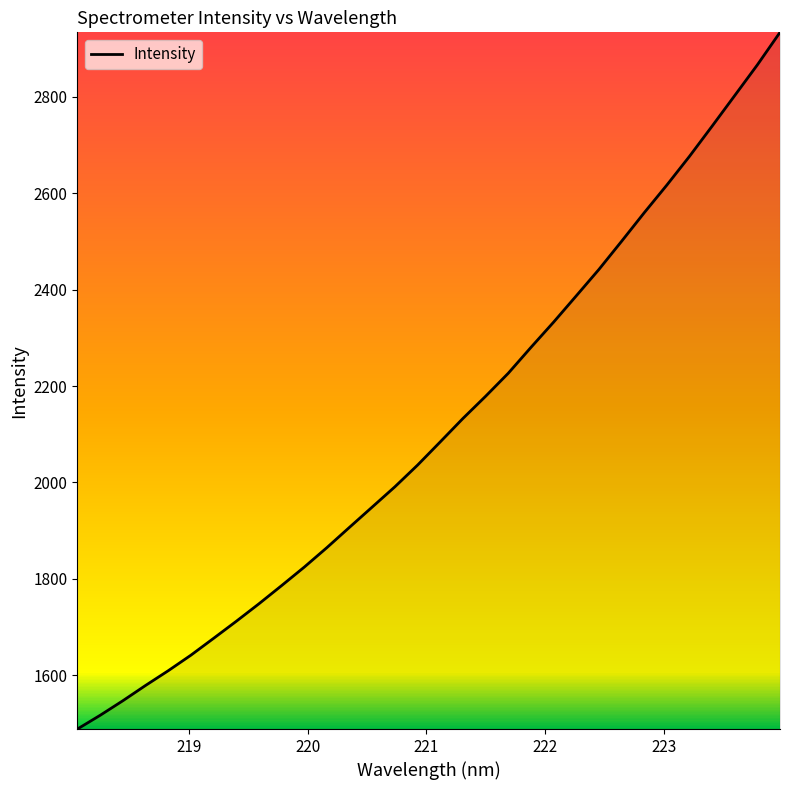

What is the difference between the maximum and minimum values?

1444.1